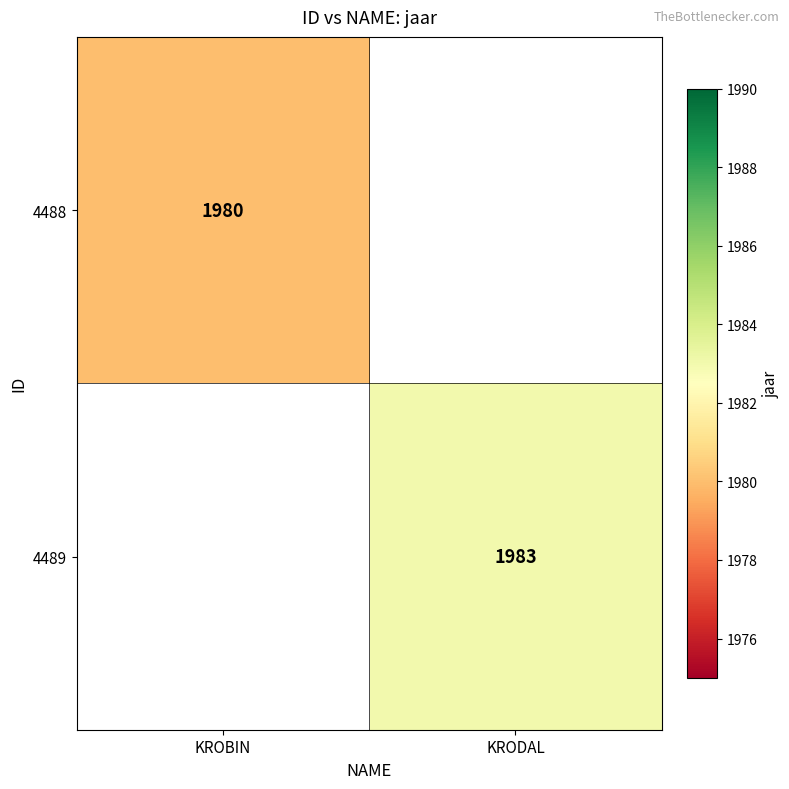

True or false: 4488 has a value of 3306 at KROBIN.

False